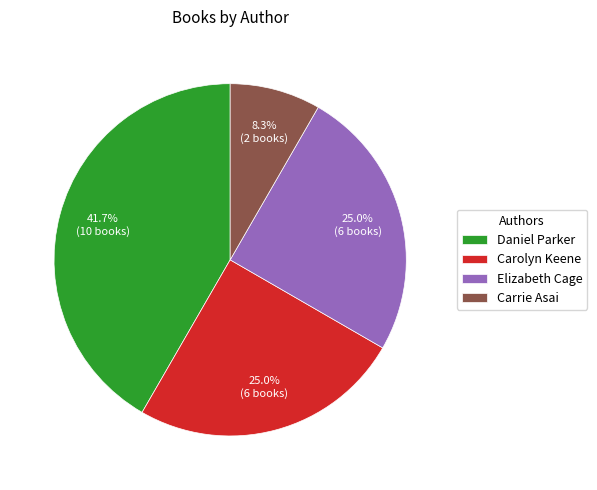

To the nearest percent, what percentage of the pie is Daniel Parker?

42%